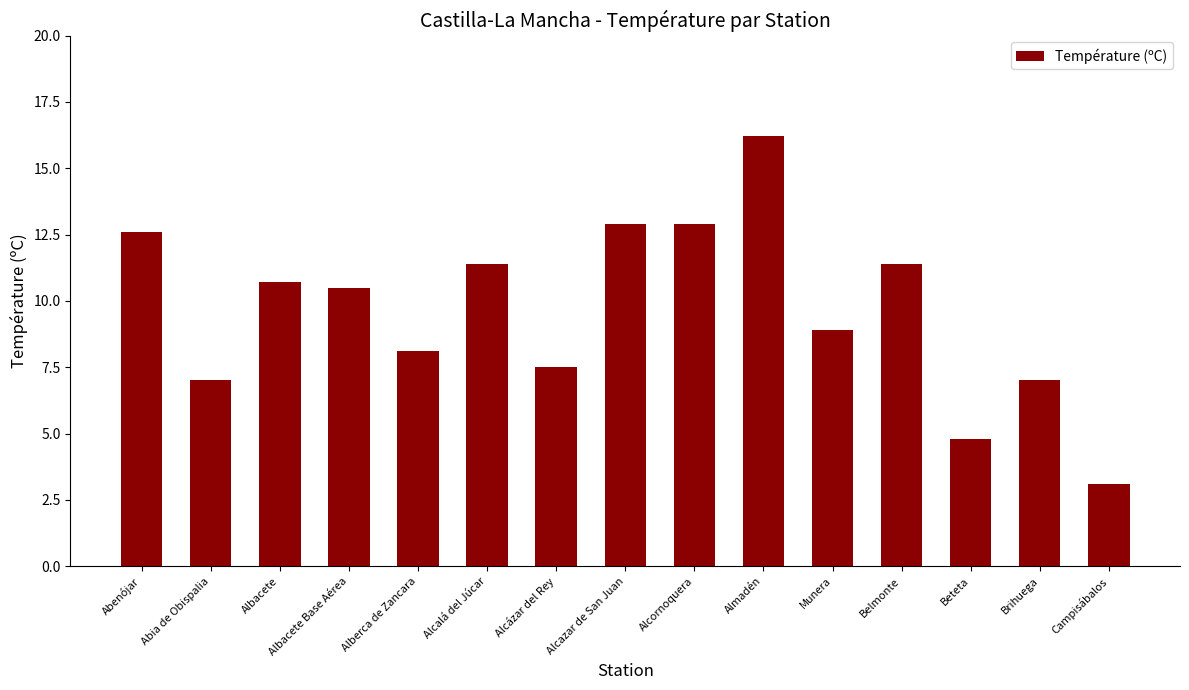

What is the change in value from Albacete to Munera?

-1.8